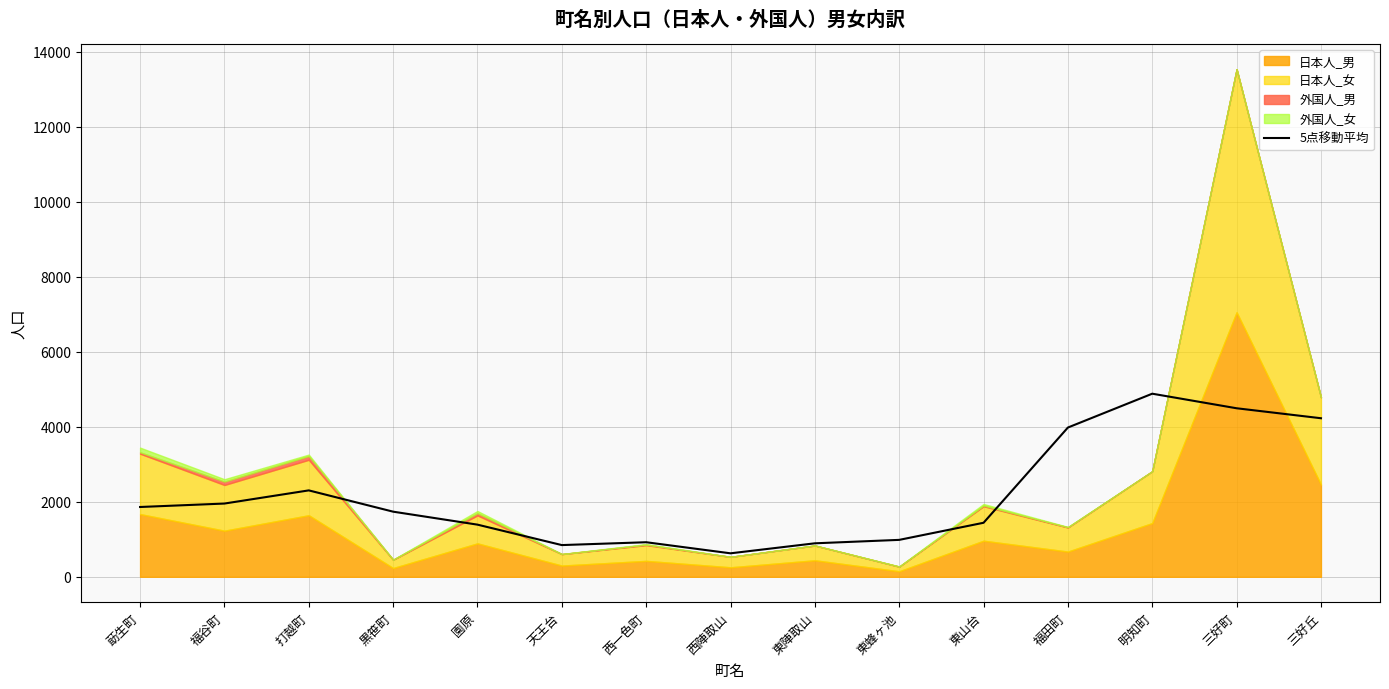

Reading left to right, transcribe all the data shown in this chart.

1861.2	1953.0	2304.0	1736.6	1390.6	845.6	921.6	626.0	892.8	984.4	1440.6	3980.0	4882.2	4493.8	4227.8